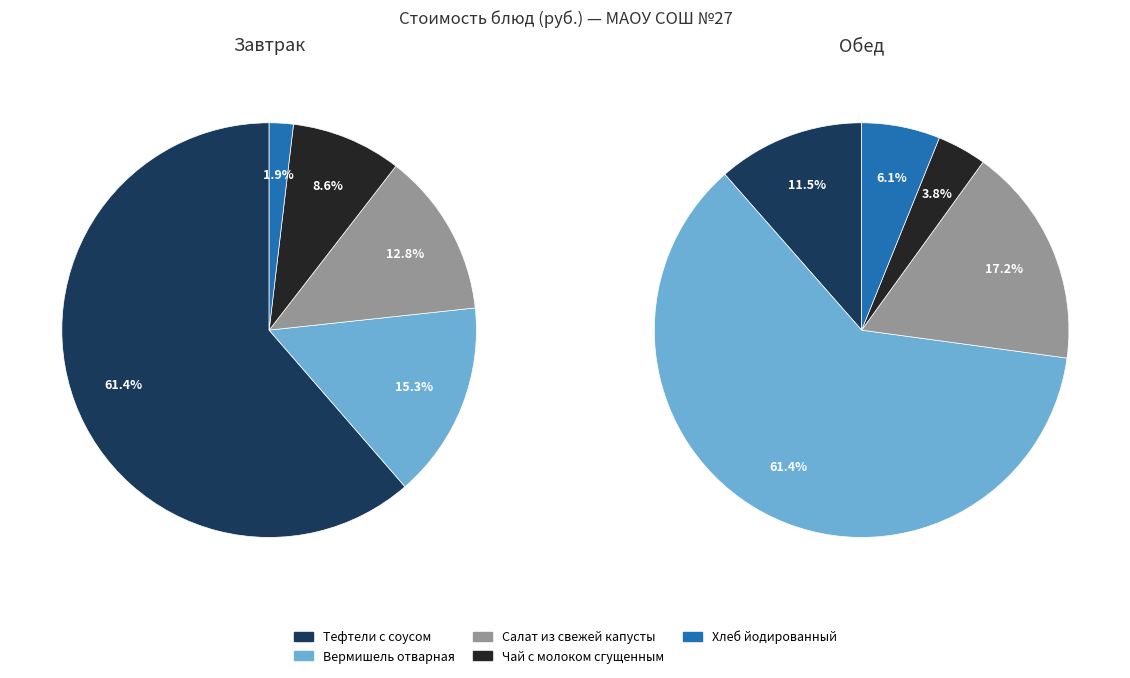

Combined, do 2 and 3 account for over 50%?

No